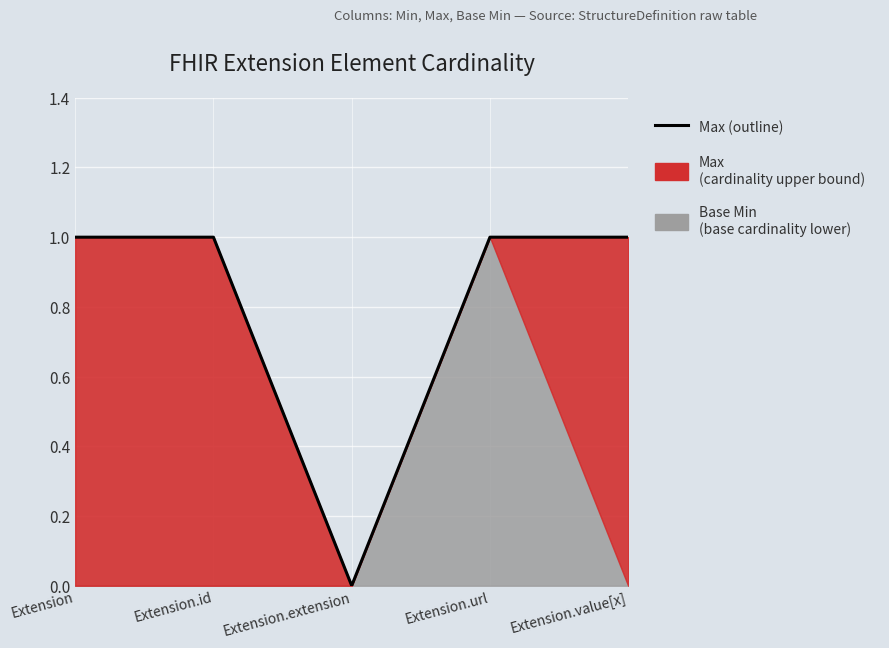

How many values are above zero?

4